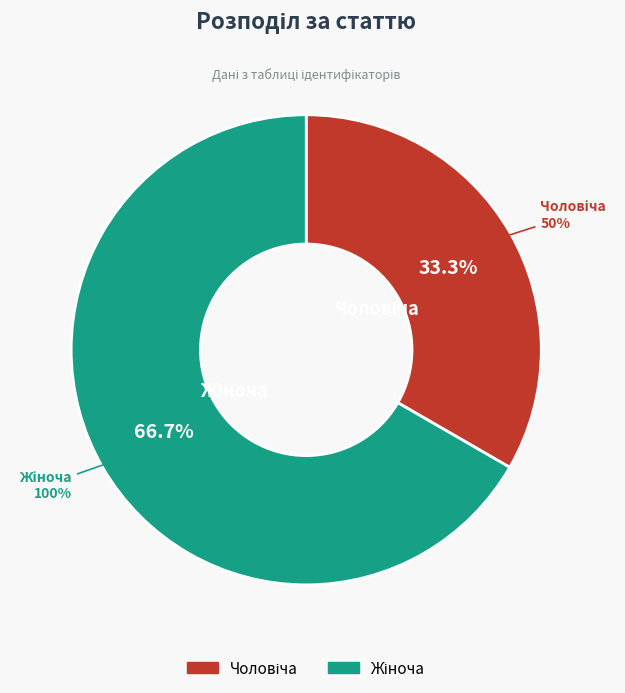

Does Жіноча account for over 50% of the chart?

Yes